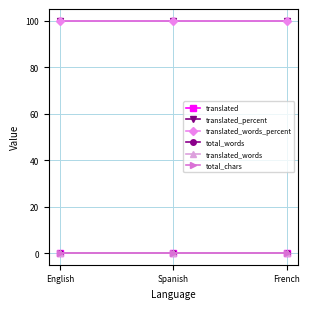

Does the chart have visible grid lines?

Yes